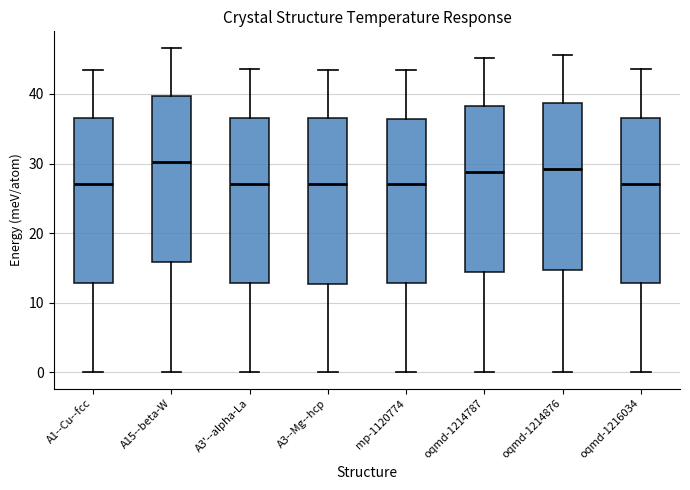

Reading left to right, transcribe this box plot: for each box, give where its median line is, the range the box spans, and where its two whiskers end, as read against the y-axis. The values are not printed on the chart, so give them approximately, as read against the axis.

A1--Cu--fcc: median 27, box 13 to 37, whiskers 0 to 43
A15--beta-W: median 30, box 16 to 40, whiskers 0 to 47
A3'--alpha-La: median 27, box 13 to 37, whiskers 0 to 44
A3--Mg--hcp: median 27, box 13 to 36, whiskers 0 to 43
mp-1120774: median 27, box 13 to 36, whiskers 0 to 43
oqmd-1214787: median 29, box 14 to 38, whiskers 0 to 45
oqmd-1214876: median 29, box 15 to 39, whiskers 0 to 46
oqmd-1216034: median 27, box 13 to 37, whiskers 0 to 44